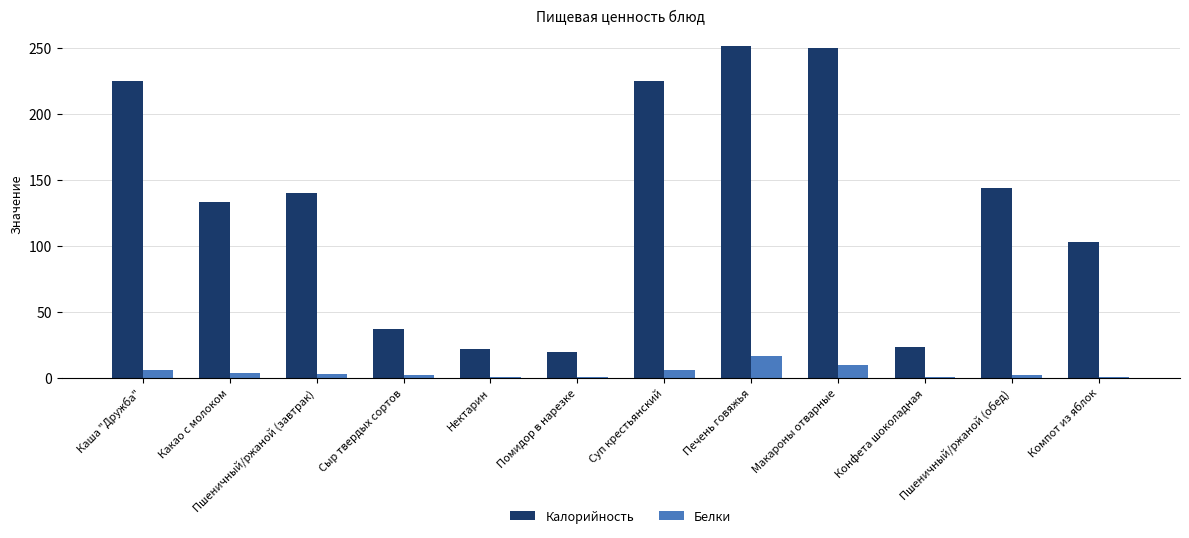

What is the sum of all Калорийность values?

1571.3